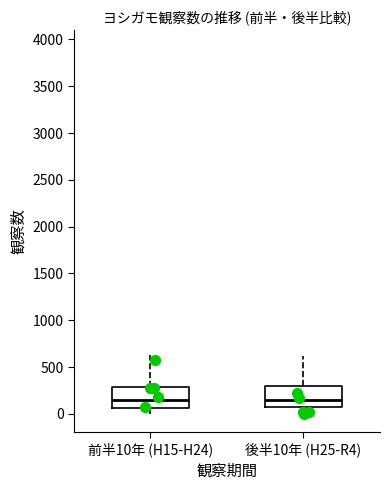

Reading left to right, transcribe this box plot: for each box, give where its median line is, the range the box spans, and where its two whiskers end, as read against the y-axis. The values are not printed on the chart, so give them approximately, as read against the axis.

前半10年 (H15-H24): median 150, box 50 to 300, whiskers 0 to 600
後半10年 (H25-R4): median 150, box 50 to 300, whiskers 0 to 600